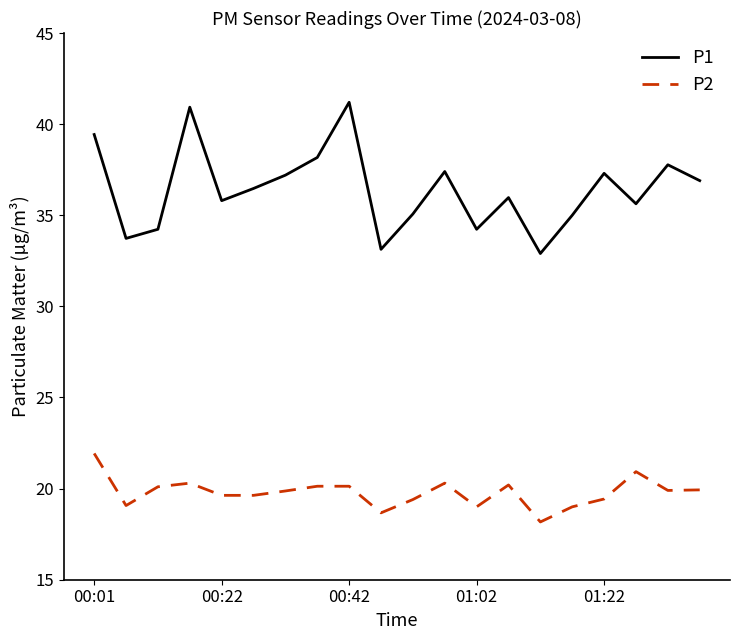

What are all the series names shown in the legend?

P1, P2